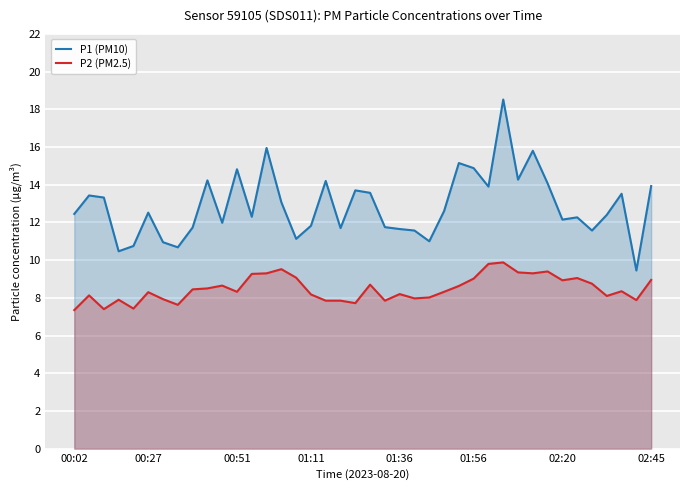

Is it true that P2 (PM2.5) equals 5.4 at 26?

False